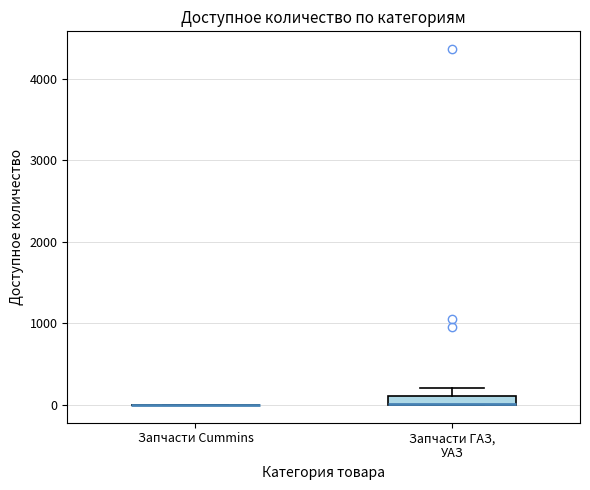

Comparing the boxes themselves (not the whiskers), which one is the tallest?

Запчасти ГАЗ, УАЗ